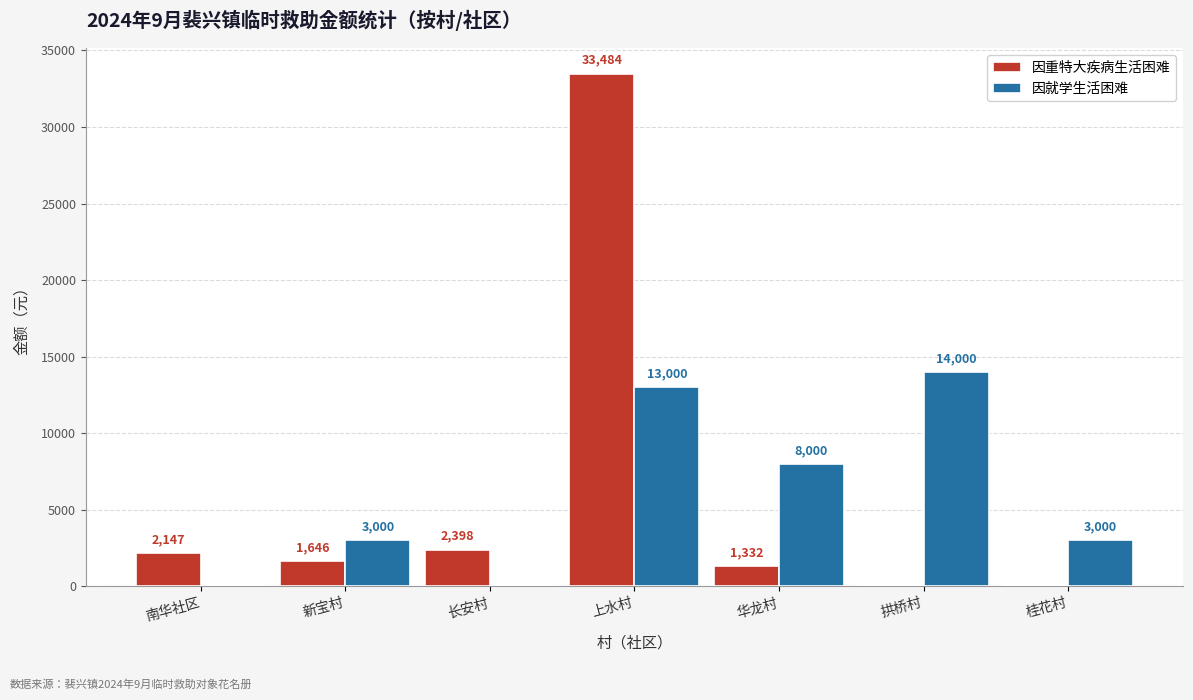

True or false: 因就学生活困难 has a value of 20476 at 上水村.

False